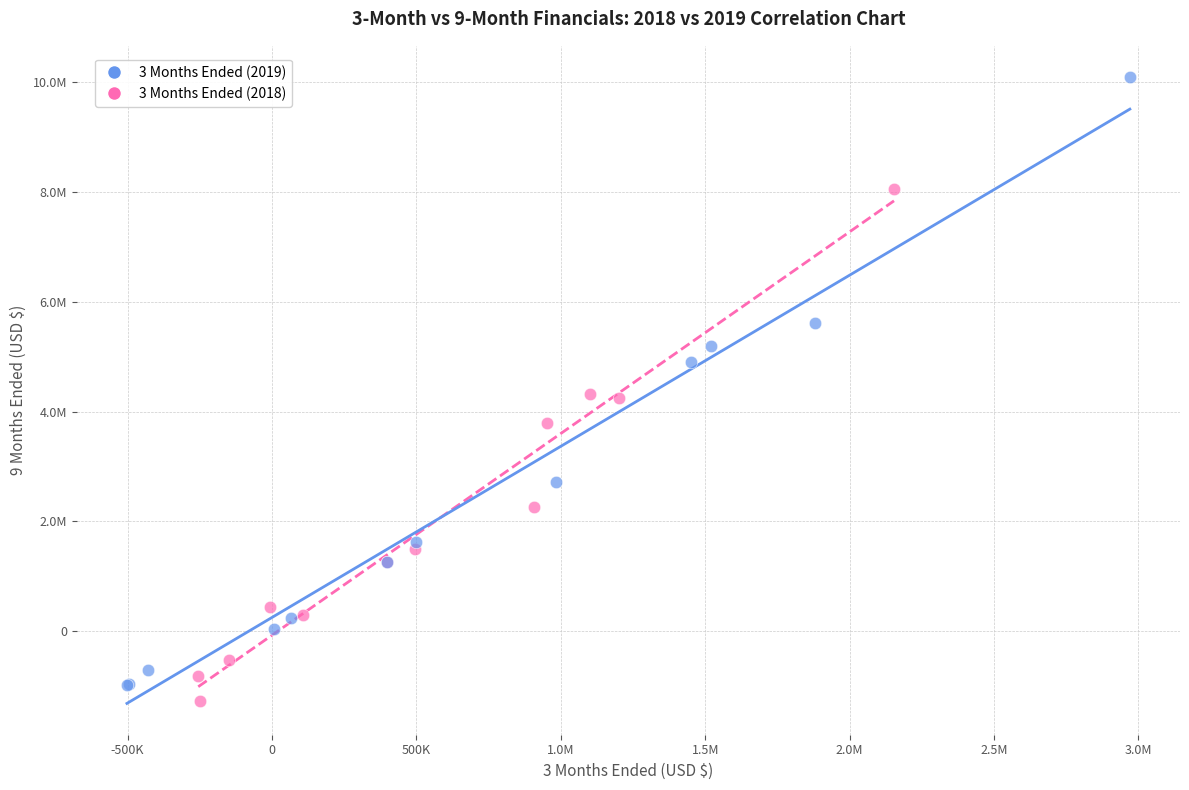

Which series contains the lowest Y value?

3 Months Ended (2018)